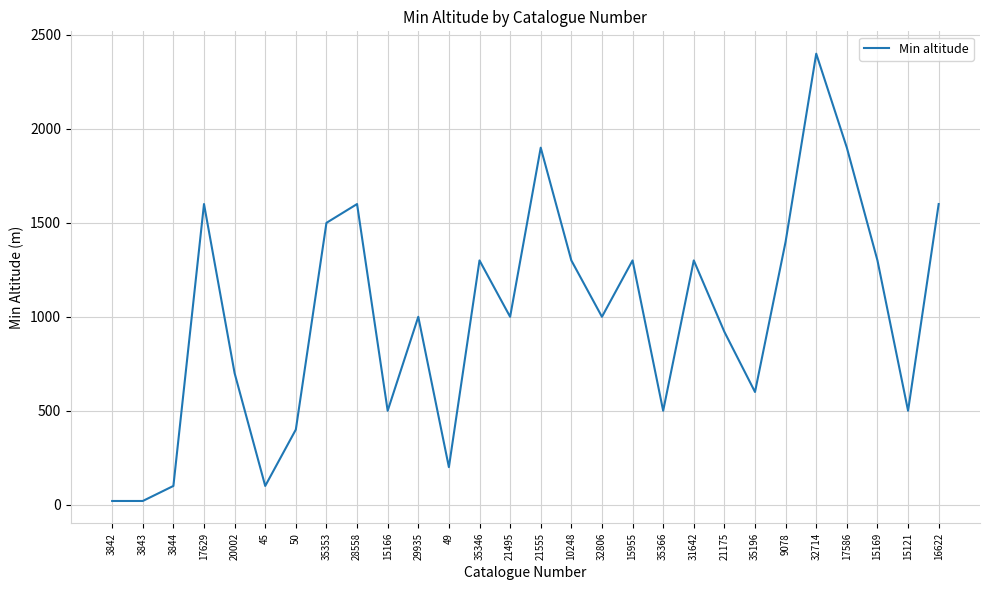

What is the ratio of the value at 16622 to the value at 15121?

3.2